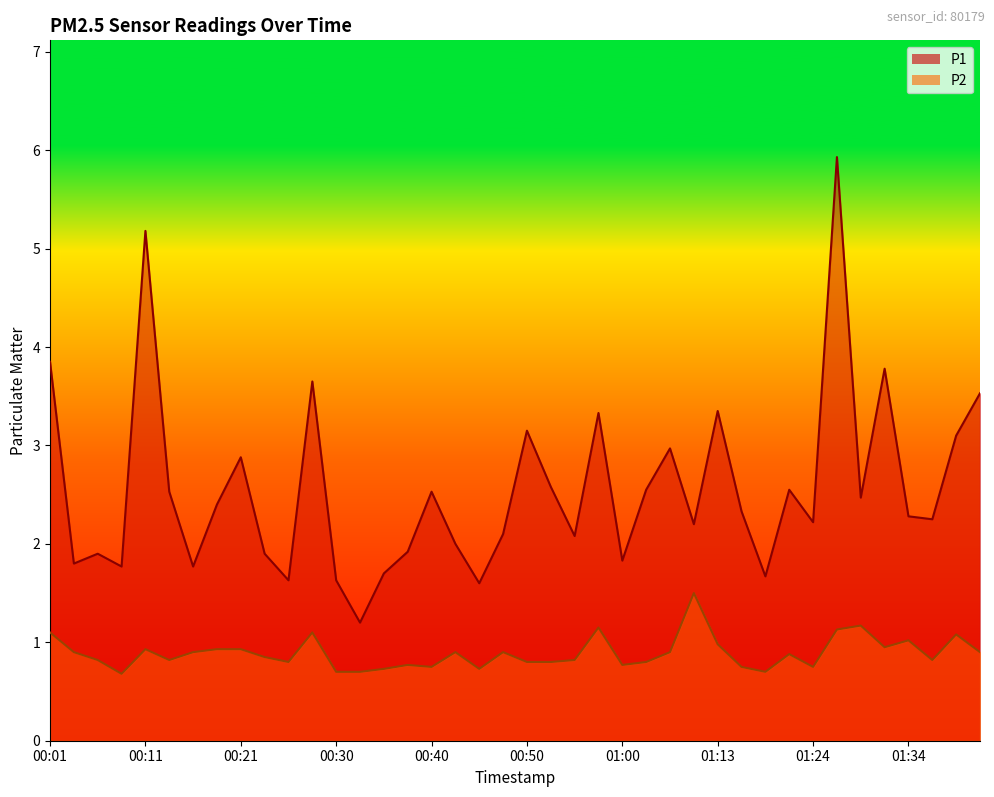

True or false: P2 has more than 1 points higher than both neighbors.

True